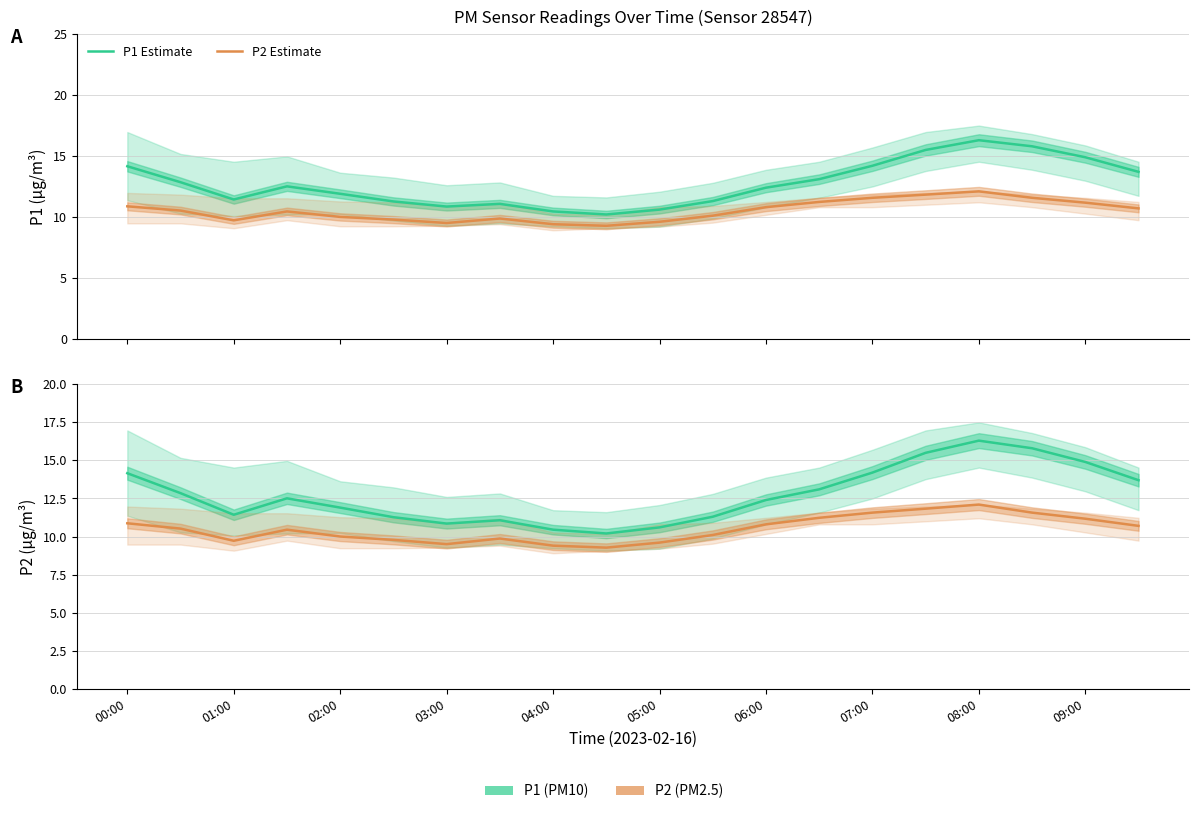

True or false: P1 Estimate and P2 Estimate intersect in this chart.

False